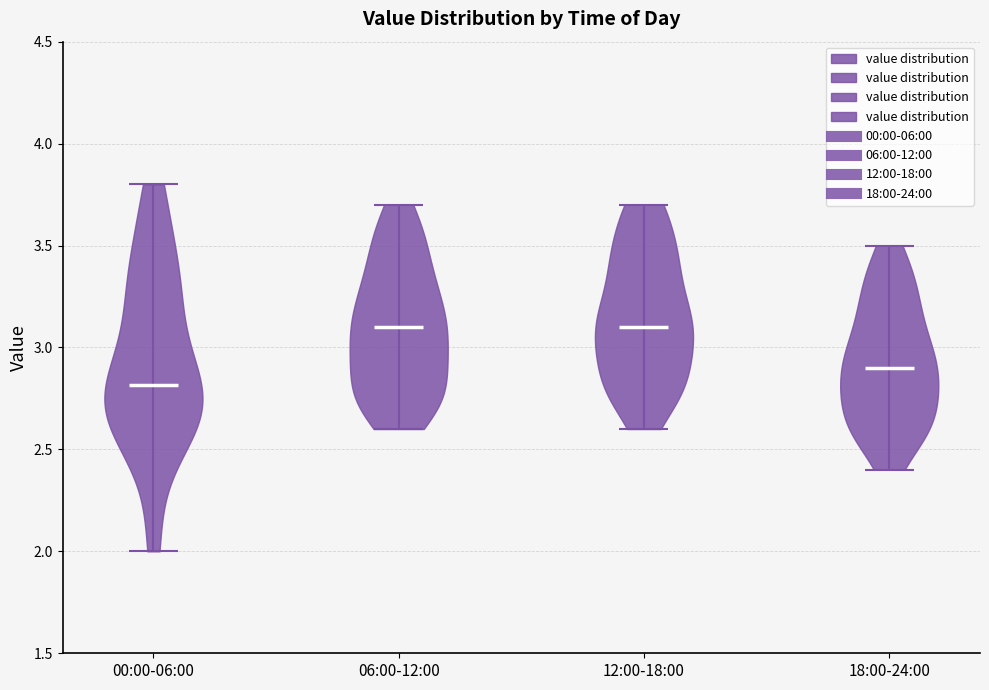

Which violin has the lowest median line?

00:00-06:00